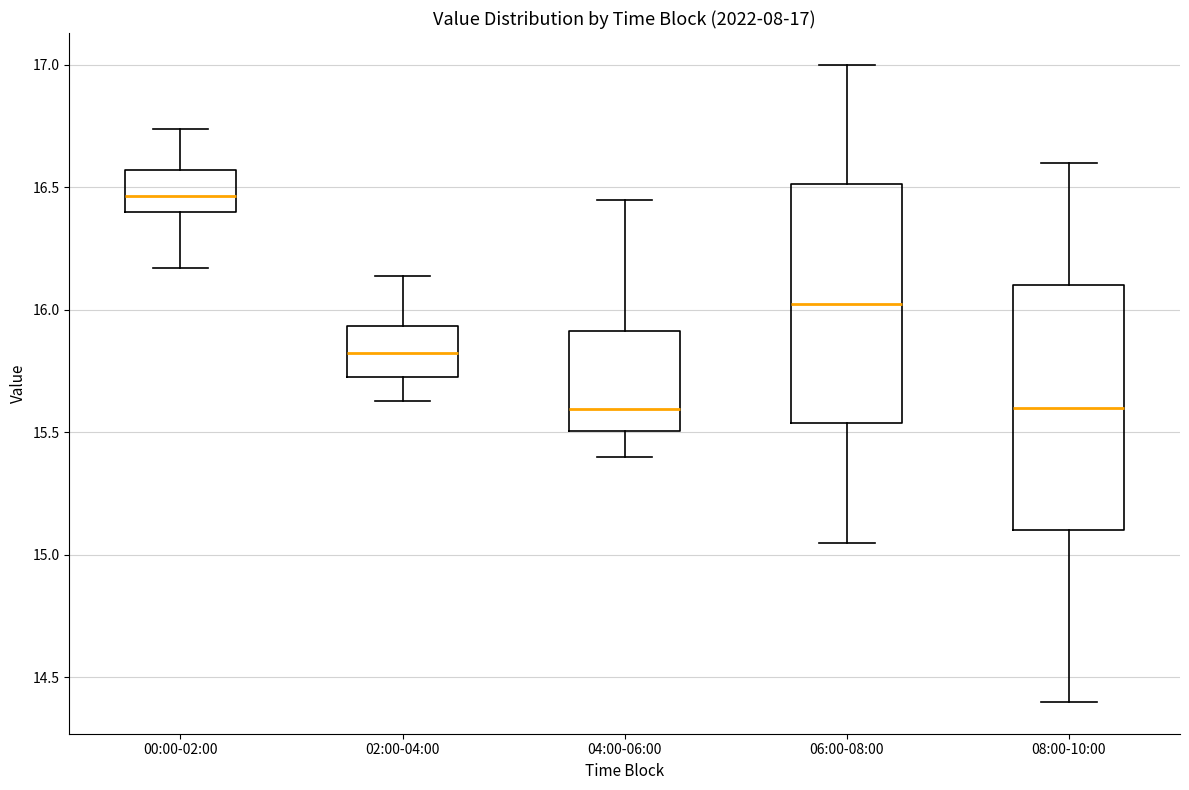

Which box's median line is the highest?

00:00-02:00